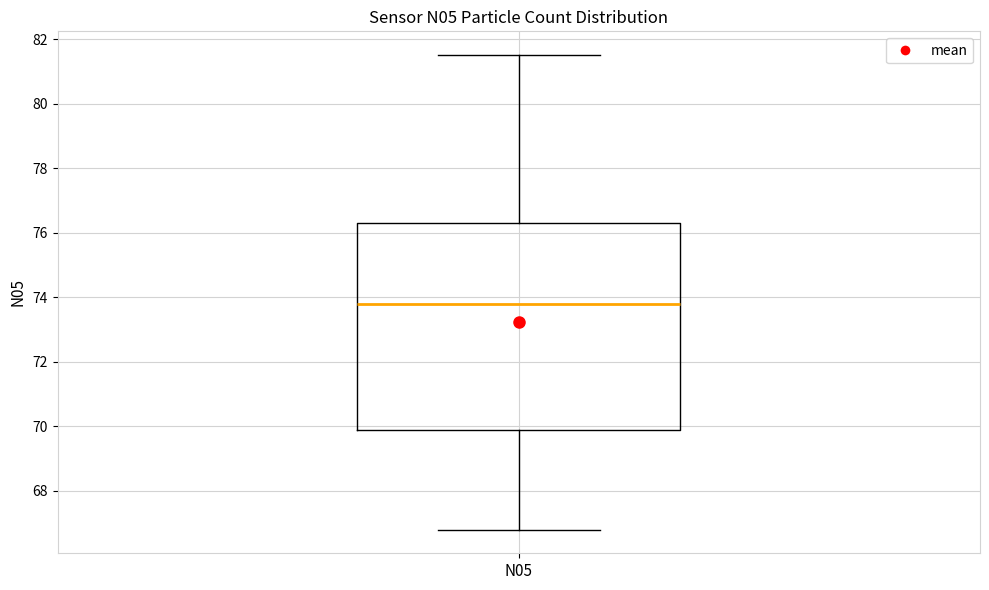

Read this box plot against the y-axis: the position of the median line, the range covered by the box, and the ends of both whiskers. The values are not printed on the chart, so give them approximately, as read against the axis.

median 73.8, box 69.8 to 76.2, whiskers 66.8 to 81.6